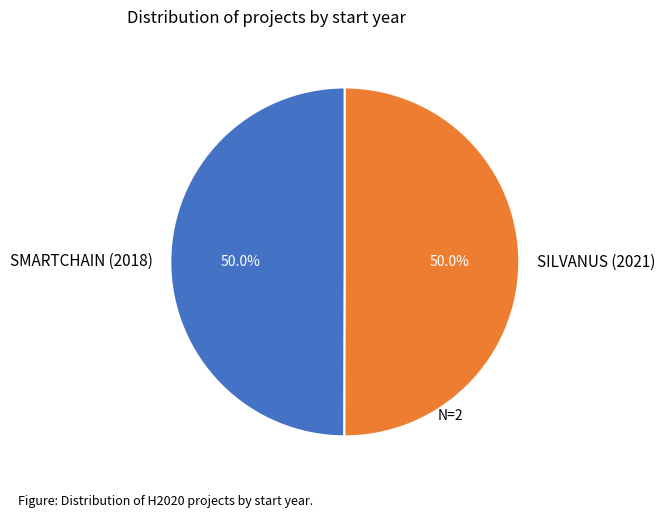

Approximately how many times larger is the value at SILVANUS (2021) compared to SMARTCHAIN (2018)?

1.0